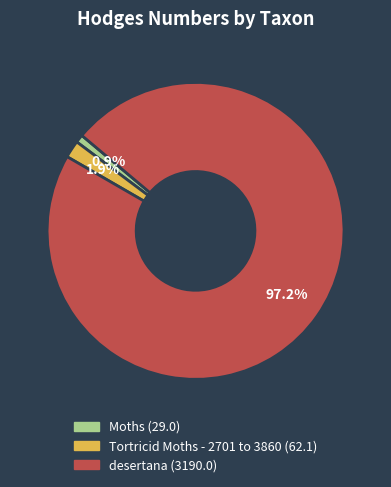

Is there any slice that represents more than half of the pie?

Yes